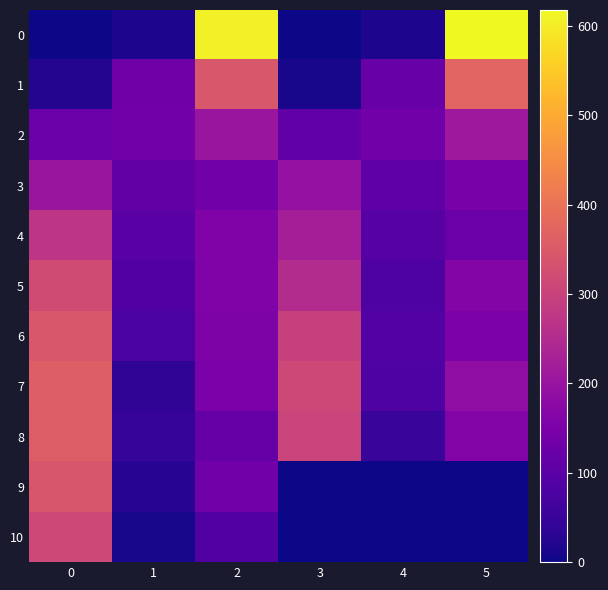

At how many categories does at least one series exceed 311?

4